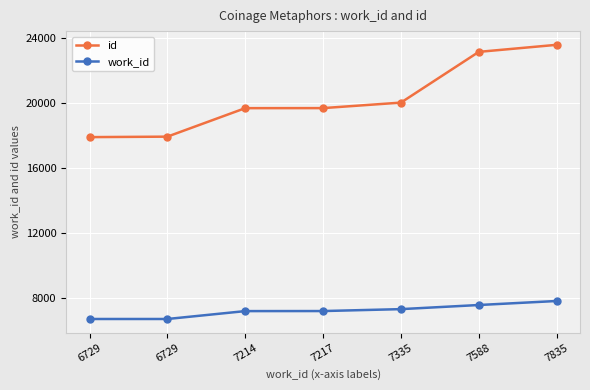

How many lines are shown in the chart?

2